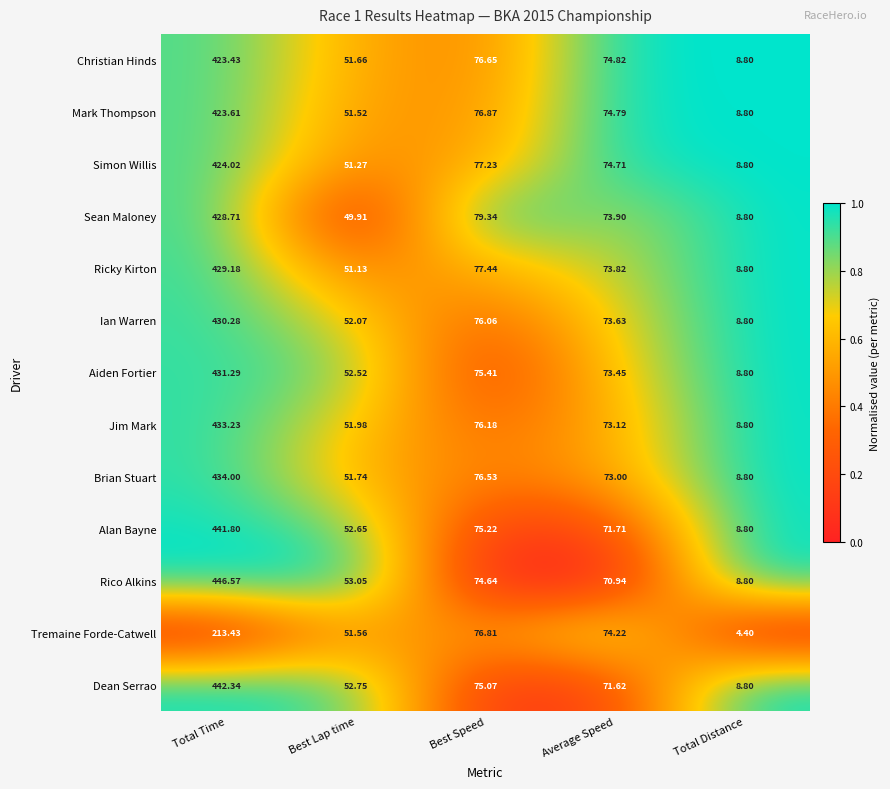

Which category has the lowest value in the Tremaine Forde-Catwell series?

Total Distance